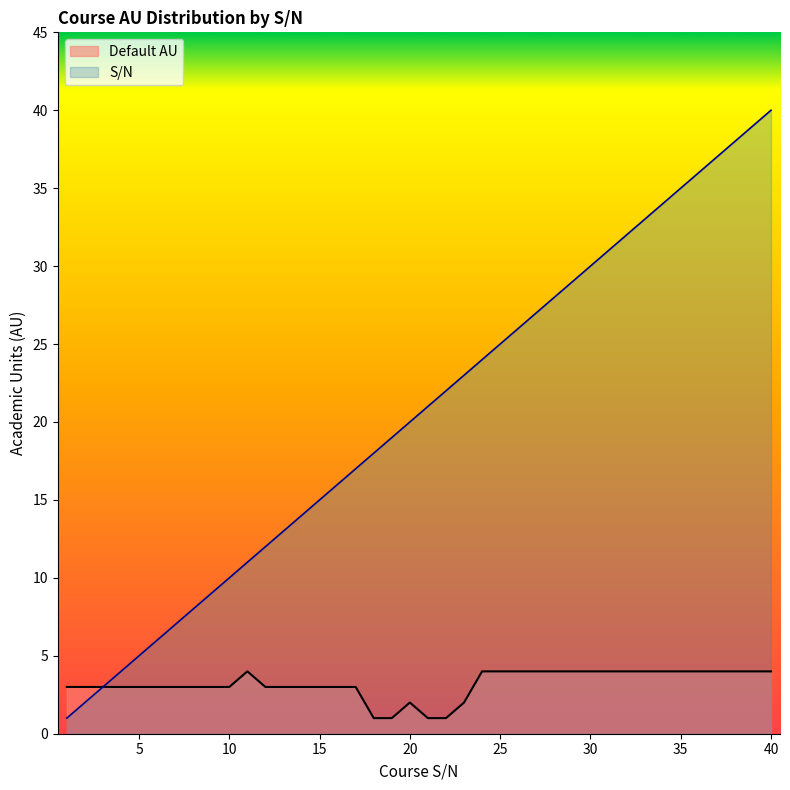

Where does the Default AU series first go above 3?

11